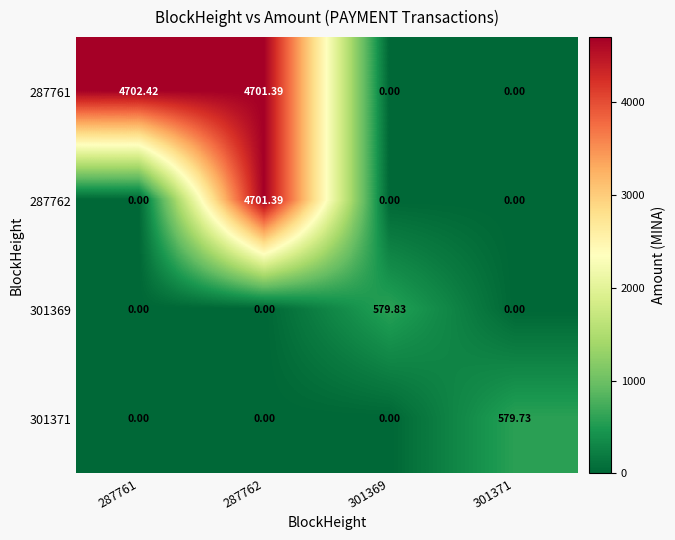

What is the spread (max minus min) of values at 301371?

579.7